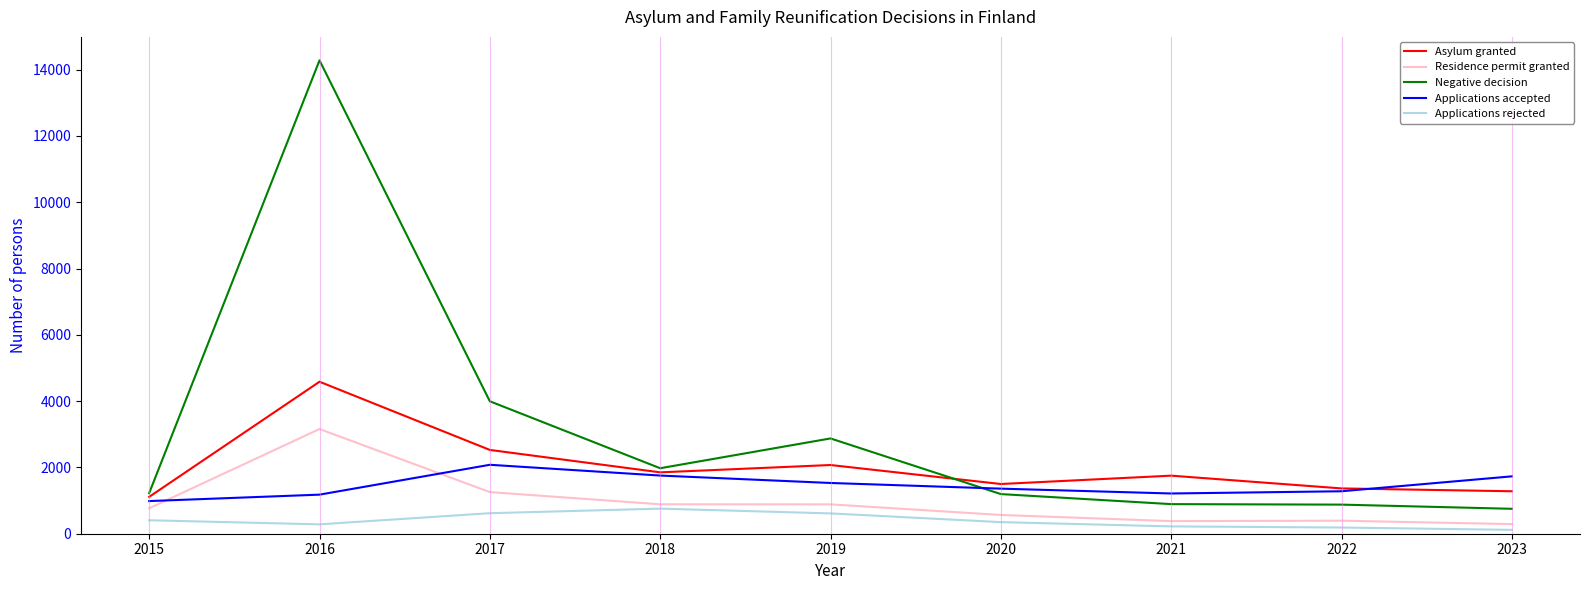

Rank the series by their average value, from lowest to highest.

Applications rejected, Residence permit granted, Applications accepted, Asylum granted, Negative decision